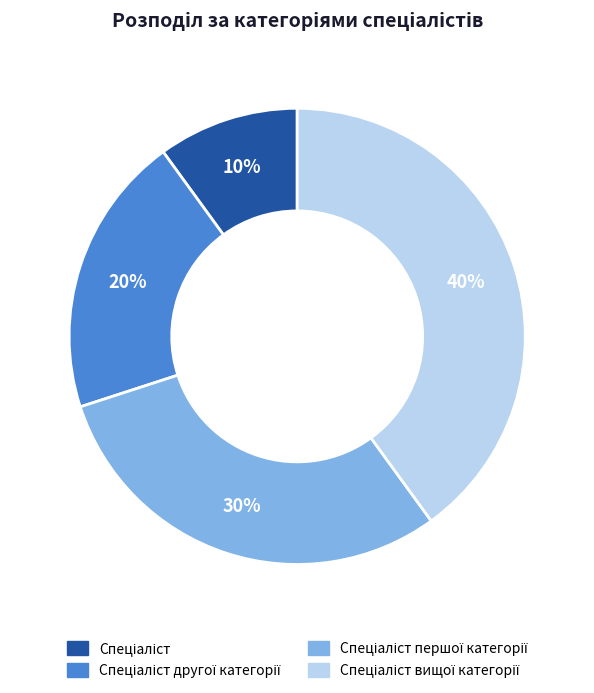

To the nearest percent, what is the average slice percentage?

25%